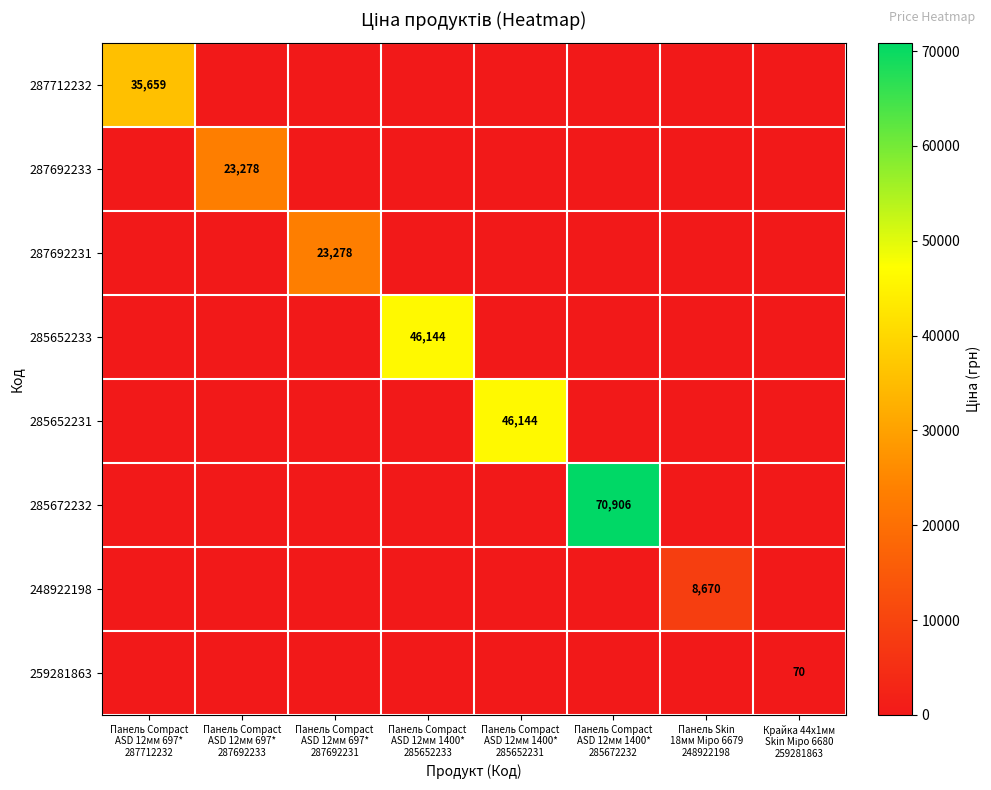

True or false: 287712232 has a value of -21989.9 at Панель Skin 18мм Міро 6679 248922198.

False